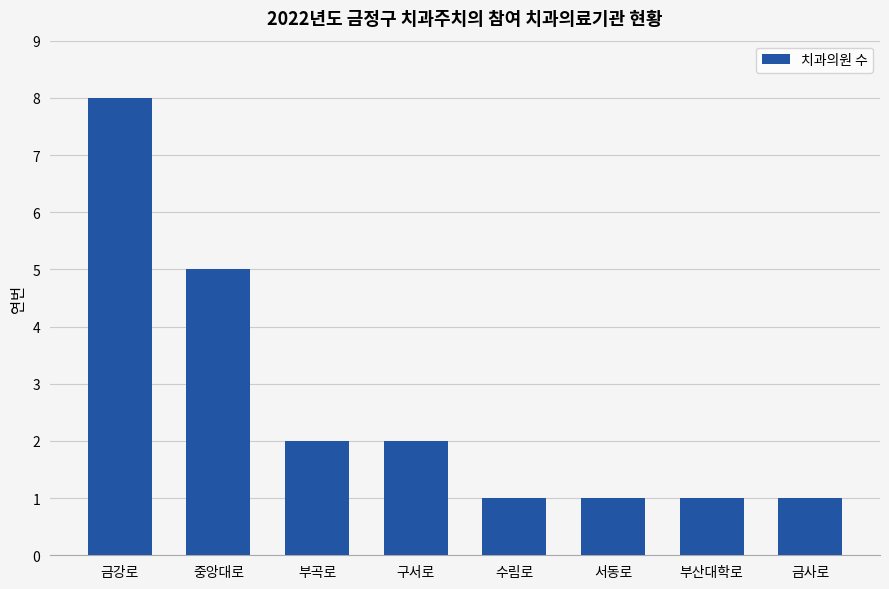

What is the maximum value shown in the chart?

8